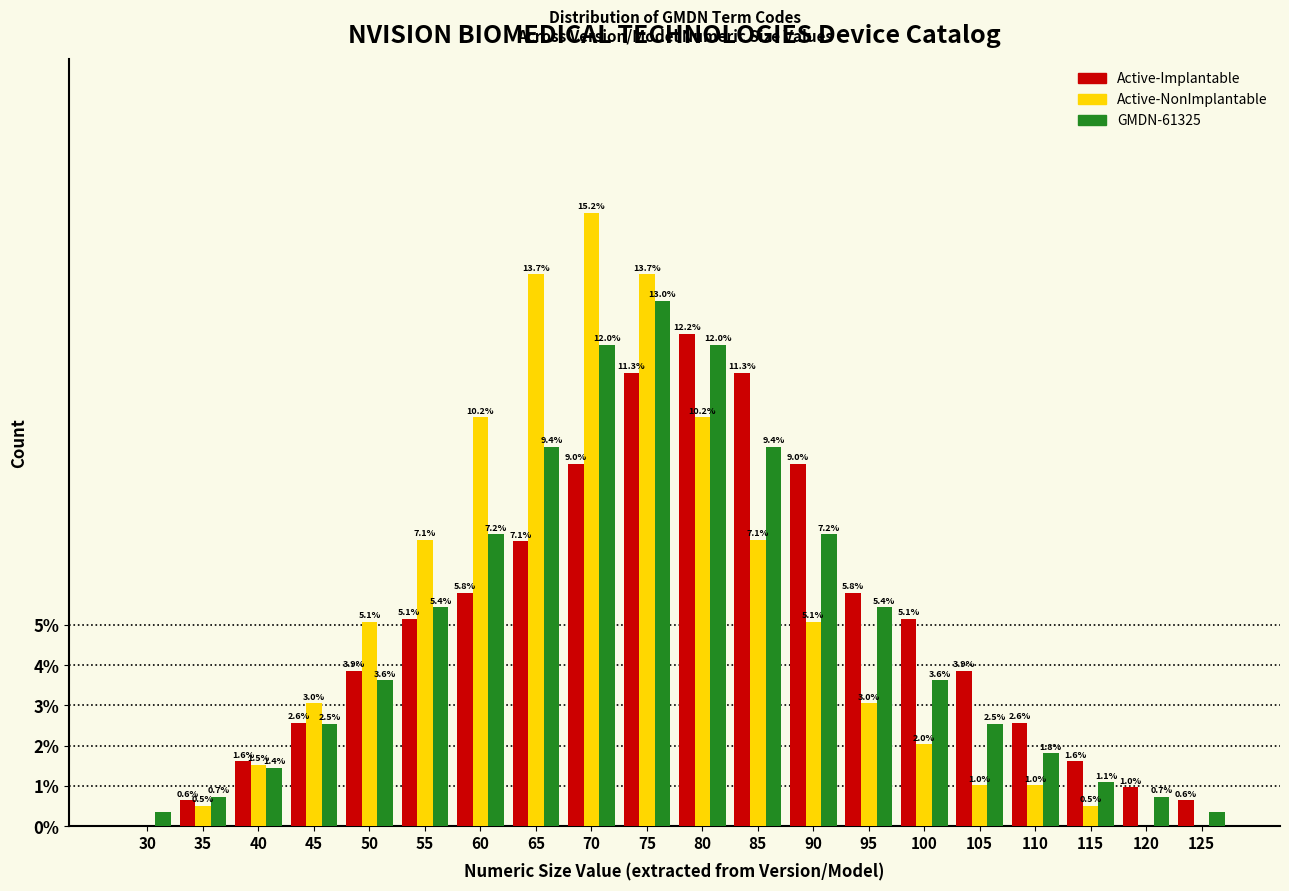

Which category has the highest value across all series?

70